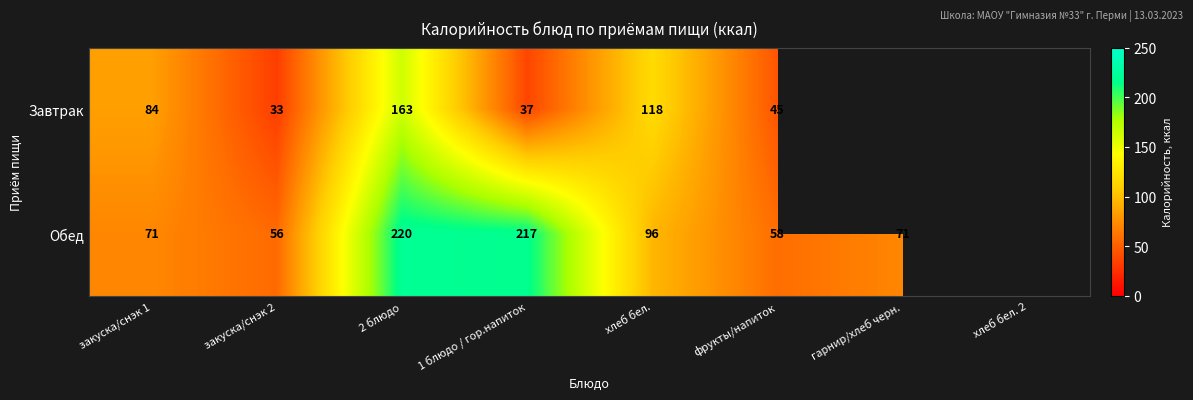

What is the spread (max minus min) of values at 2 блюдо?

57